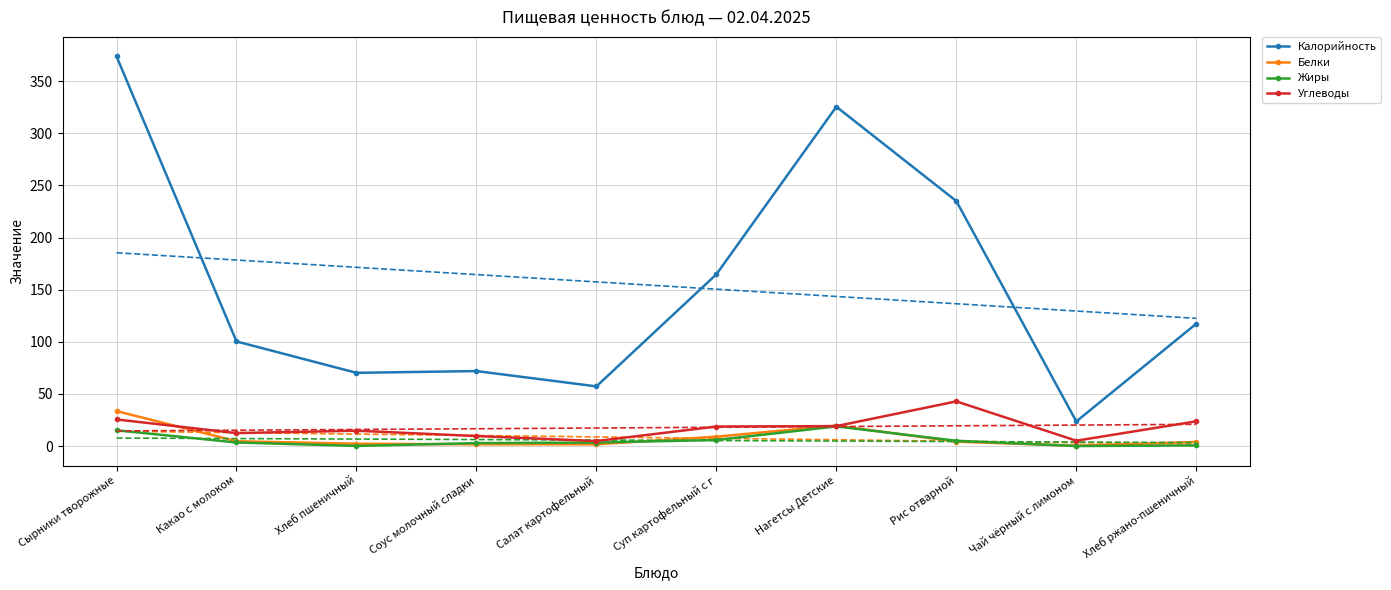

What is the sum of the Углеводы values at Хлеб ржано-пшеничный and Салат картофельный?

28.7